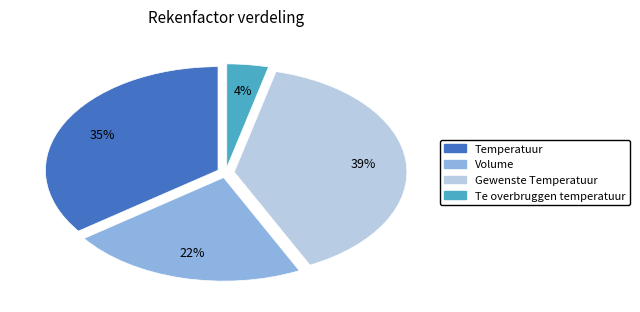

To the nearest percent, what portion does Temperatuur represent?

35%